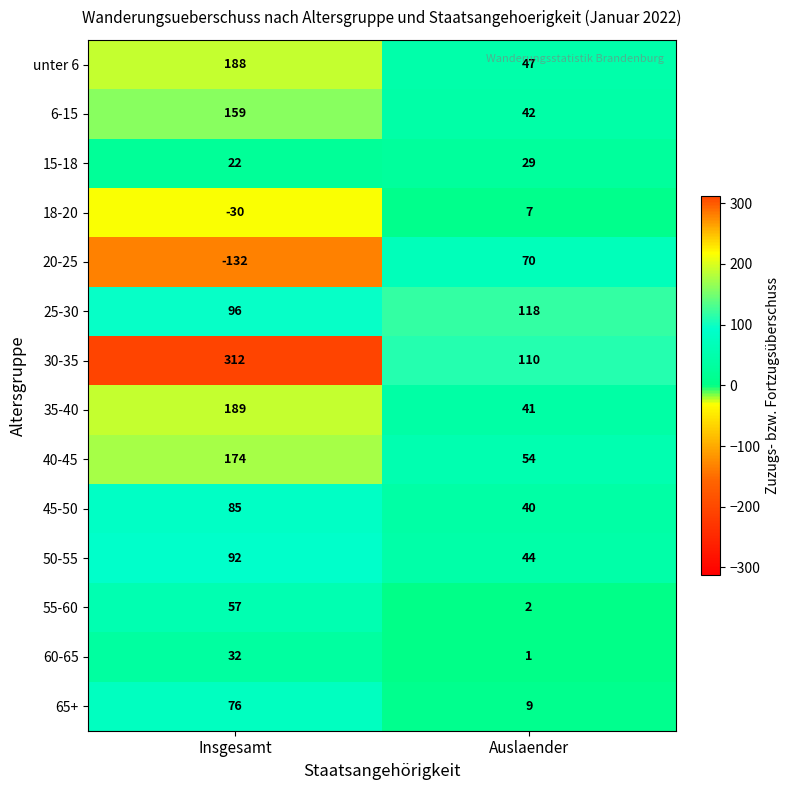

What is the difference between the highest and lowest values at Auslaender?

117